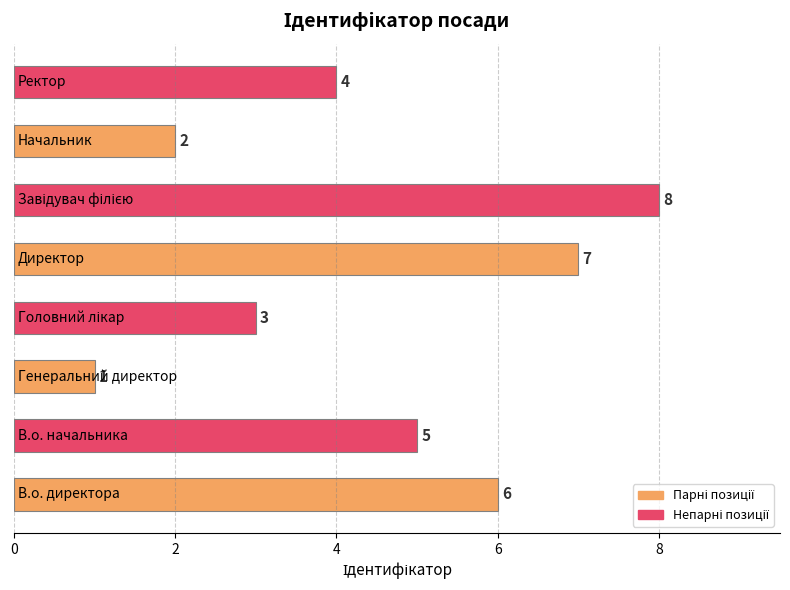

What is the sum of all values?

36